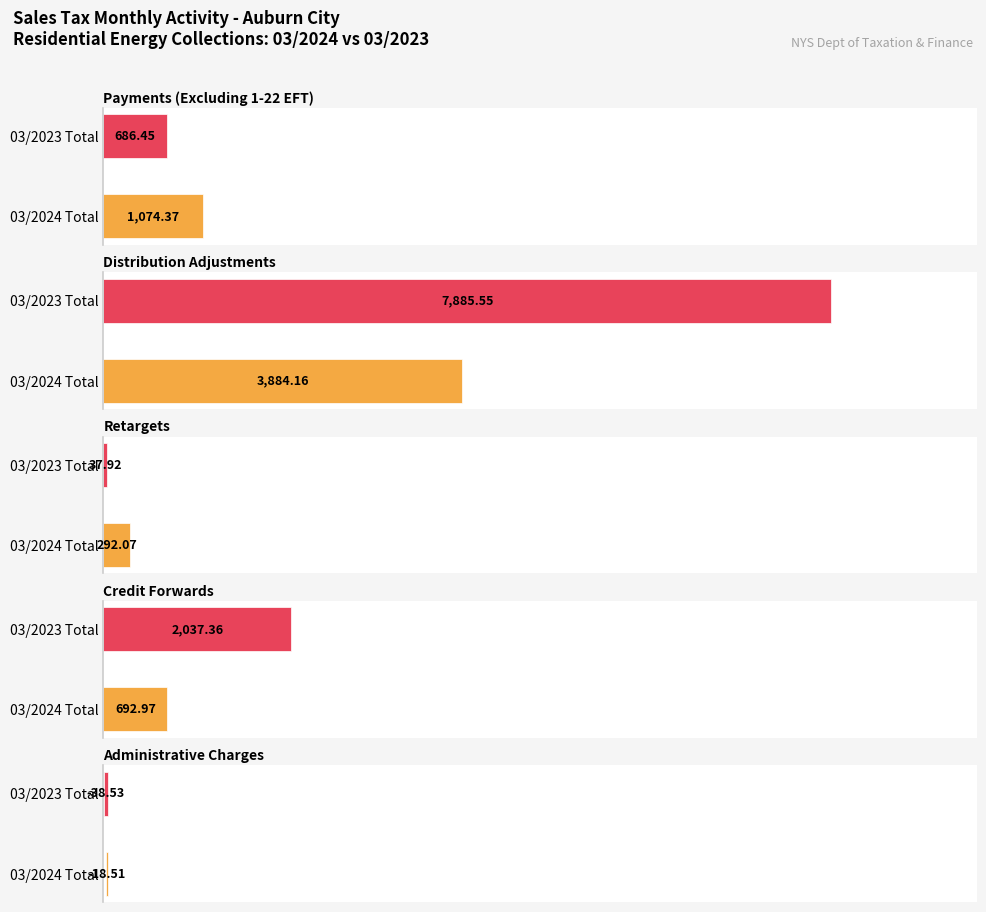

How many values in the Retargets series exceed 292?

1